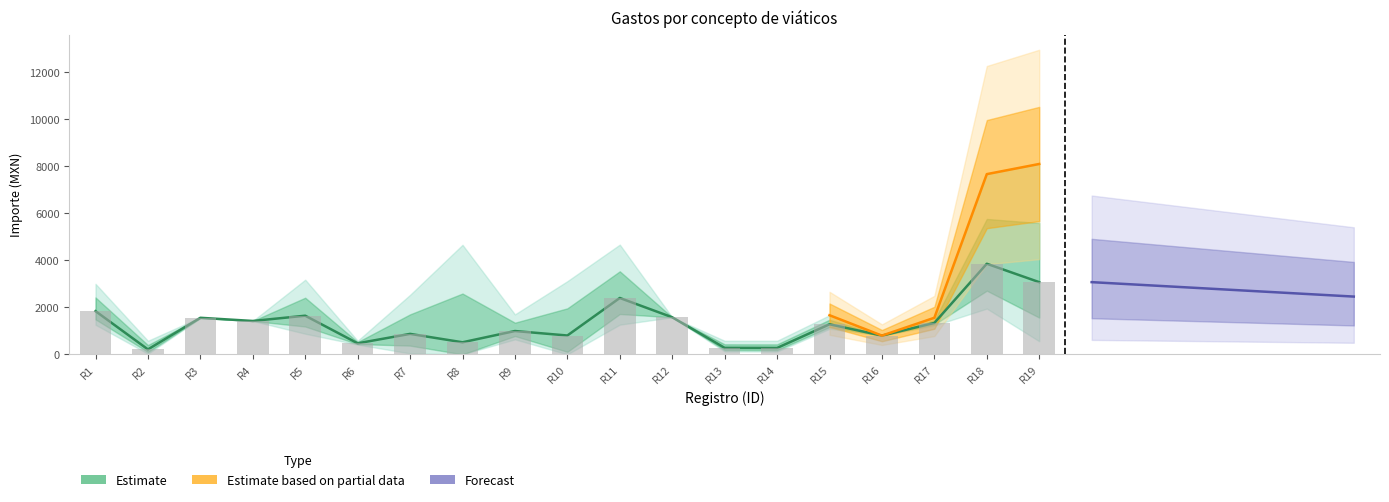

At how many categories does at least one series exceed 232?

19